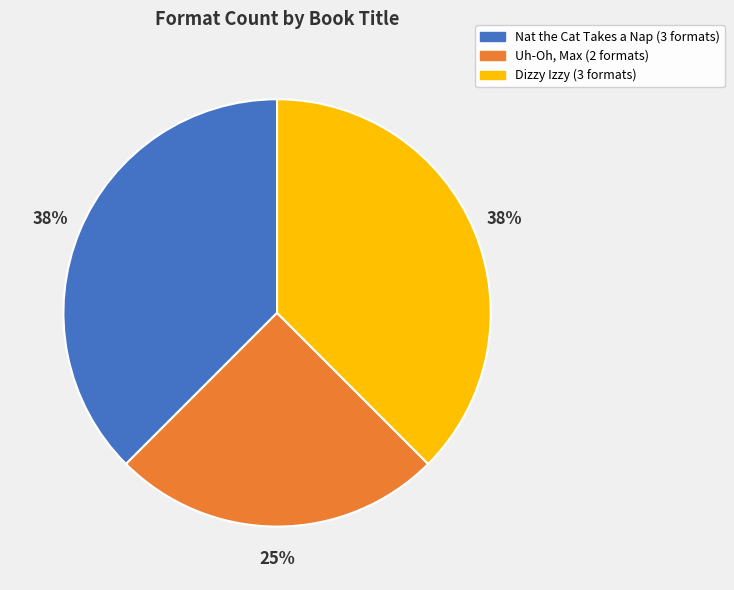

Does any single category account for the majority?

No